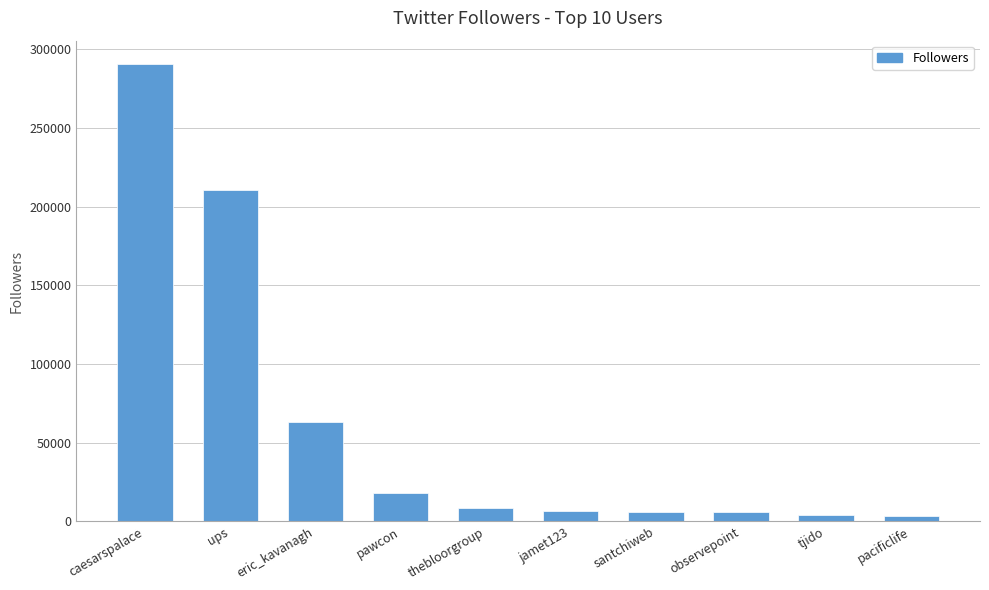

Which category has the highest value across all series?

caesarspalace